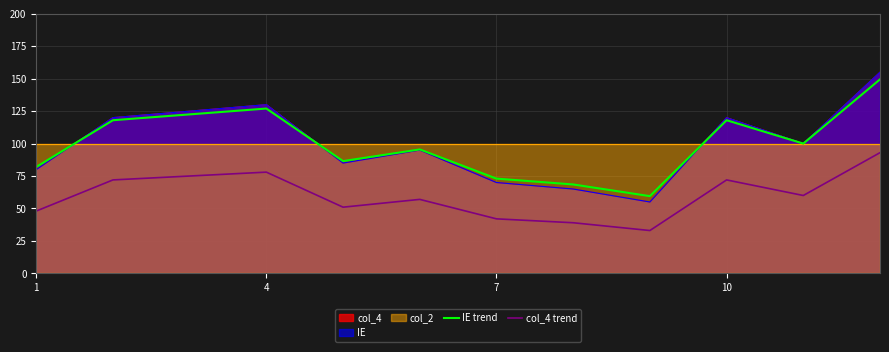

Reading left to right, list all the values displayed in this chart.

IE trend: 82.0	118.0	122.5	127.0	86.5	95.5	73.0	68.5	59.5	118.0	100.0	149.5
col_4 trend: 48.0	72.0	75.0	78.0	51.0	57.0	42.0	39.0	33.0	72.0	60.0	93.0